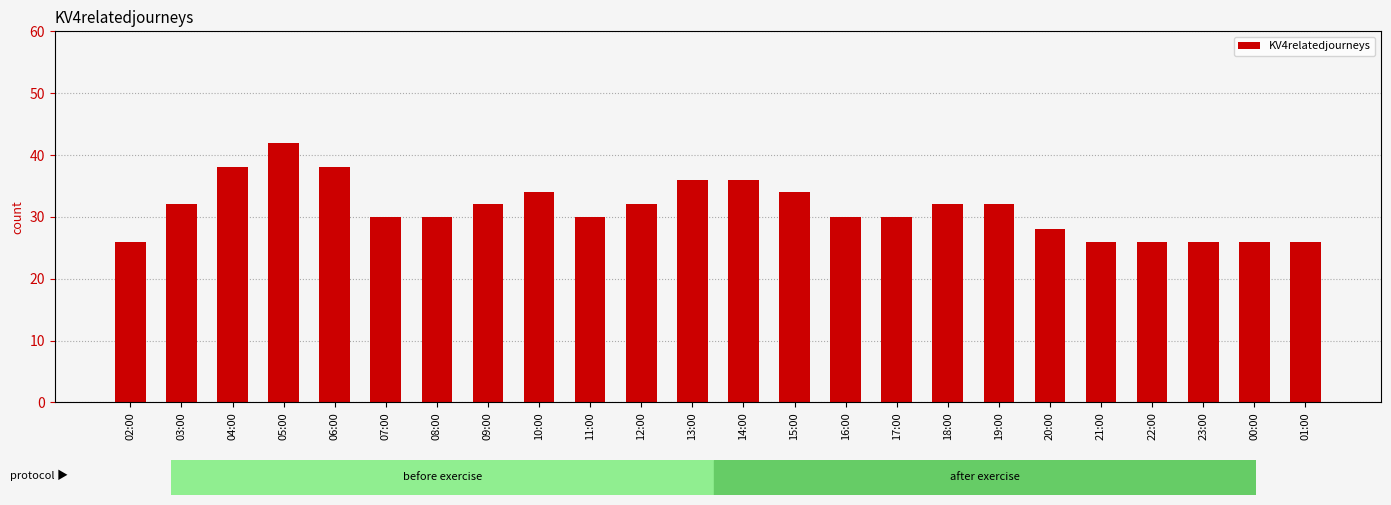

What is the change in value from 06:00 to 13:00?

-2